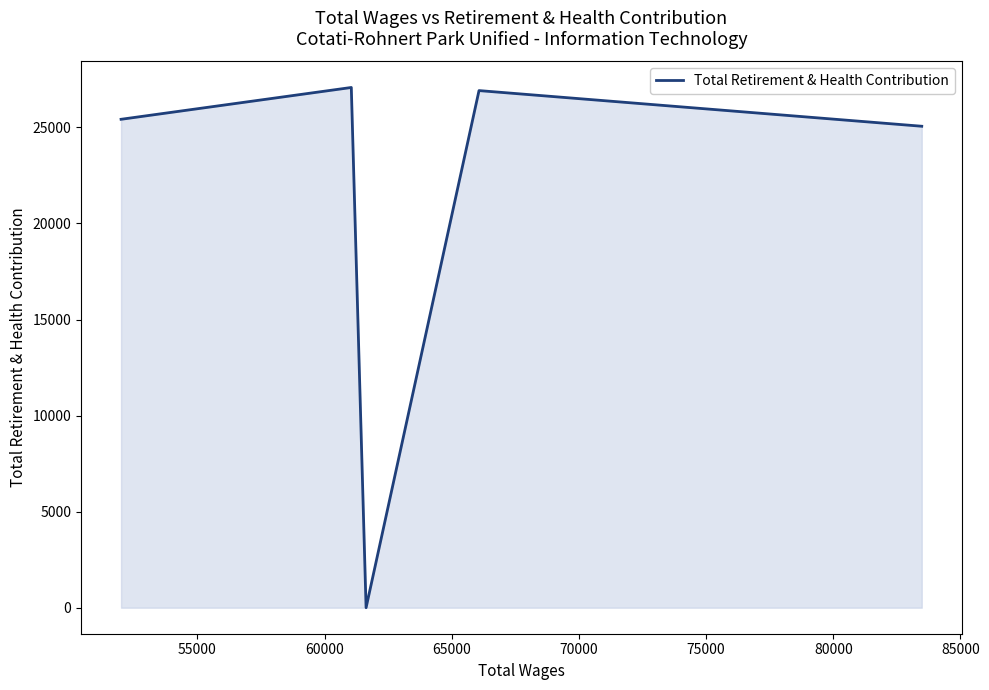

What is the difference between the maximum and minimum values?

27080